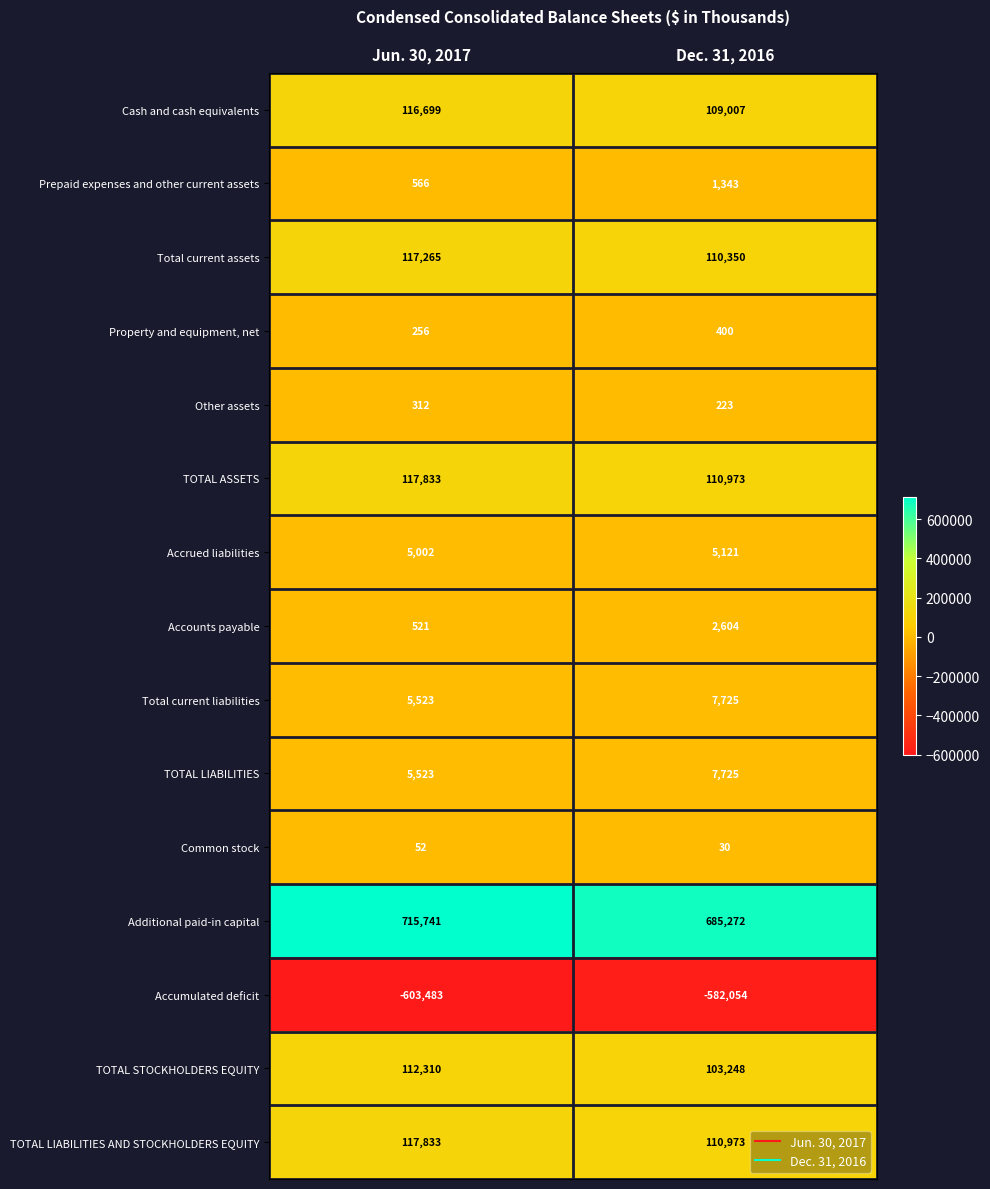

What is the spread (max minus min) of values at Jun. 30, 2017?

1319224